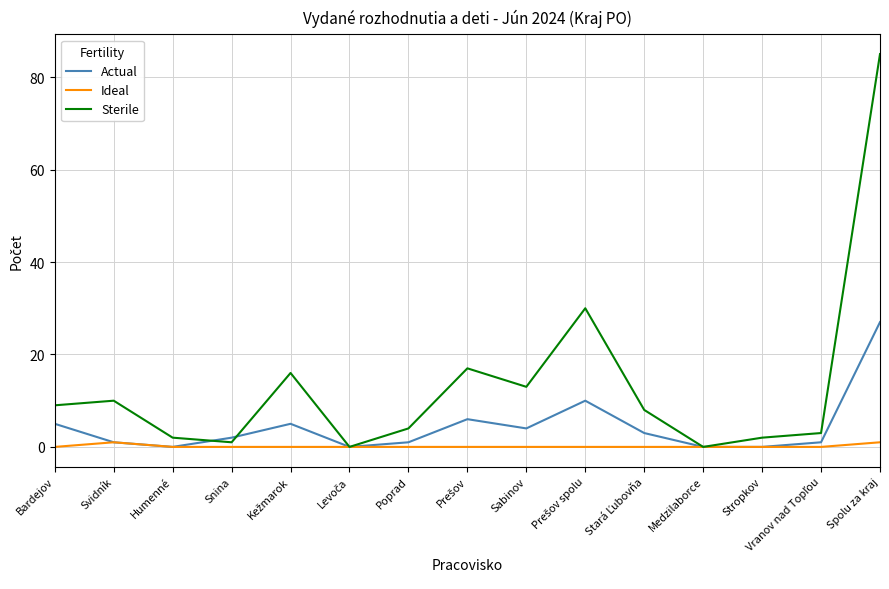

The Sterile series shows 2 at Svidník. True or false?

False